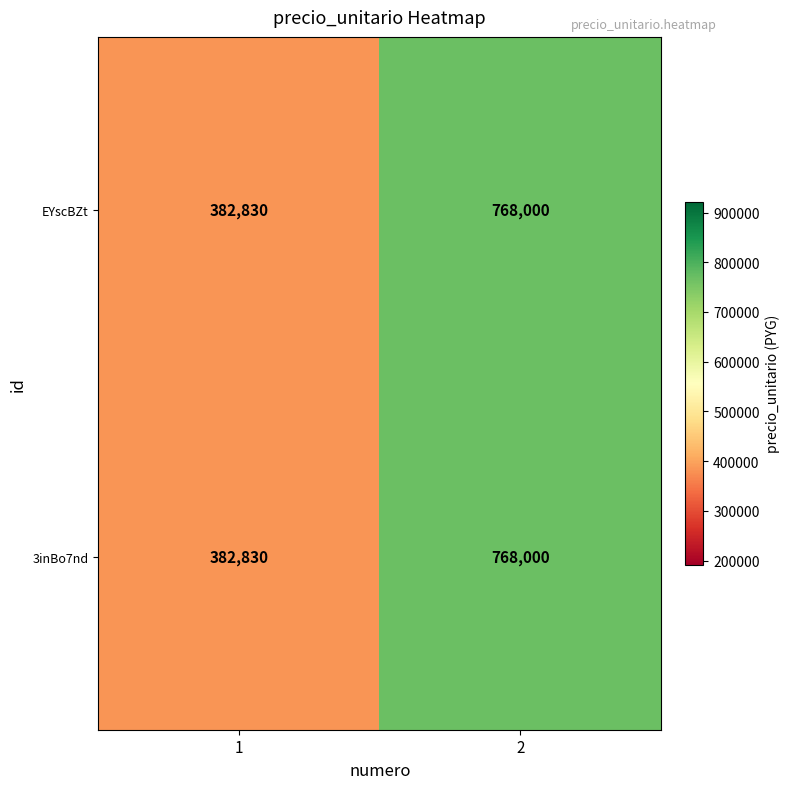

What is the total value across all series at 2?

1536000